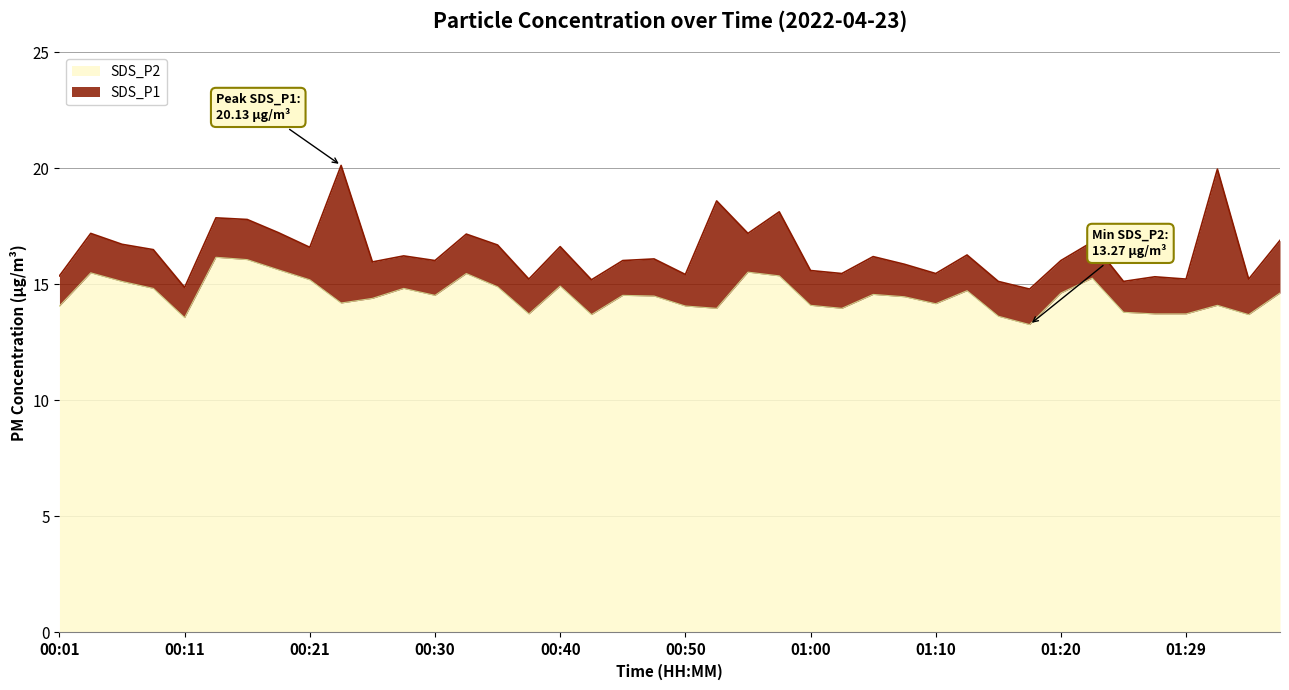

At which category does the chart reach its peak across all series?

00:23